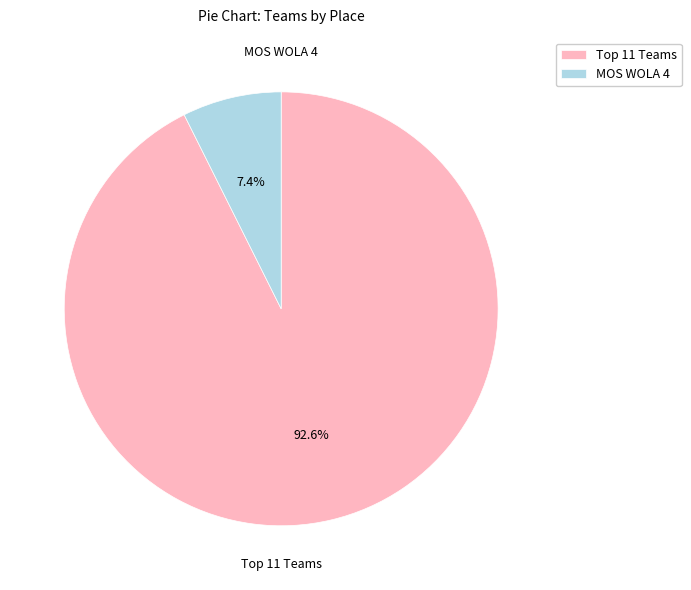

Rank the categories by value from highest to lowest.

Top 11 Teams, MOS WOLA 4